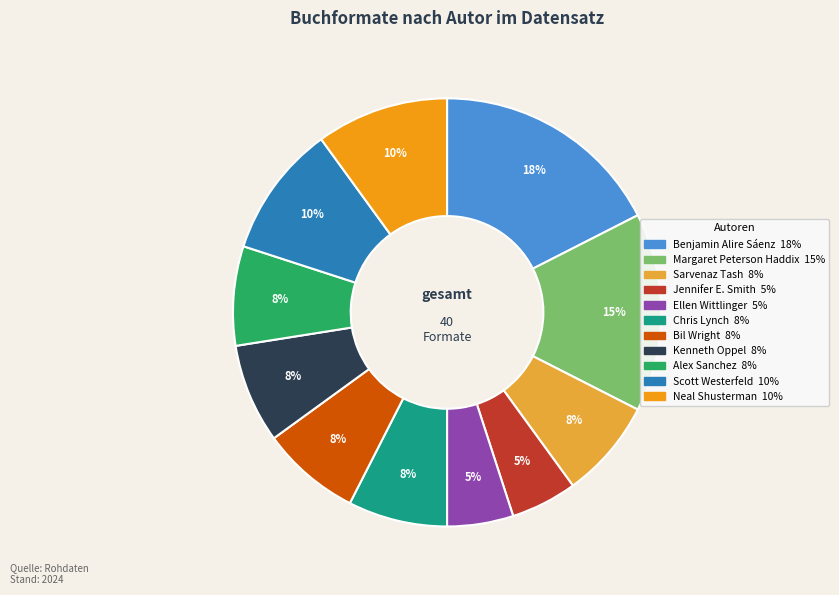

Is Alex Sanchez the majority of the pie?

No